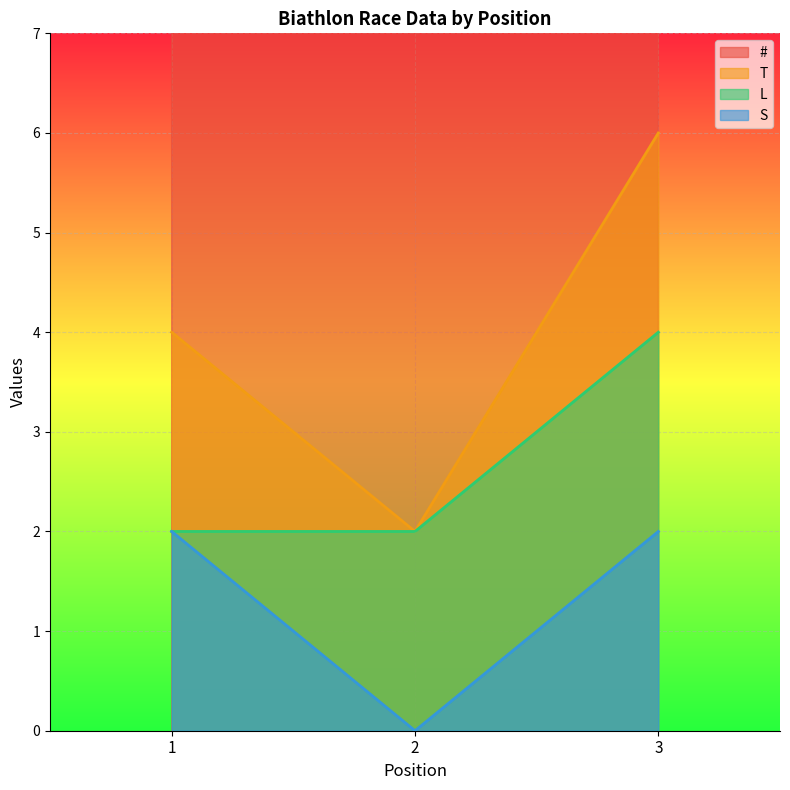

At which label does T first exceed 4?

3